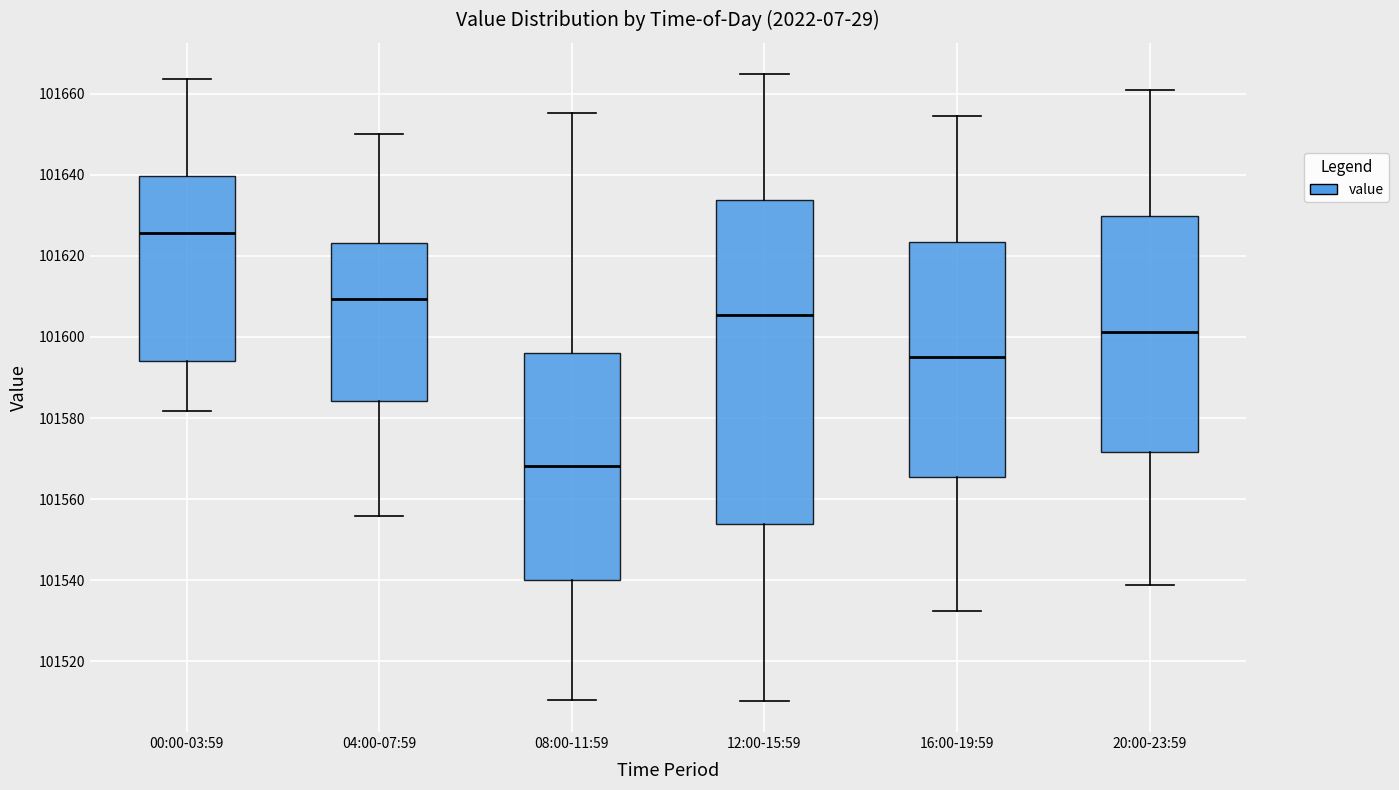

Reading left to right, transcribe this box plot: for each box, give where its median line is, the range the box spans, and where its two whiskers end, as read against the y-axis. The values are not printed on the chart, so give them approximately, as read against the axis.

00:00-03:59: median 101626, box 101594 to 101640, whiskers 101582 to 101664
04:00-07:59: median 101610, box 101584 to 101624, whiskers 101556 to 101650
08:00-11:59: median 101568, box 101540 to 101596, whiskers 101510 to 101656
12:00-15:59: median 101606, box 101554 to 101634, whiskers 101510 to 101664
16:00-19:59: median 101596, box 101566 to 101624, whiskers 101532 to 101654
20:00-23:59: median 101602, box 101572 to 101630, whiskers 101538 to 101660